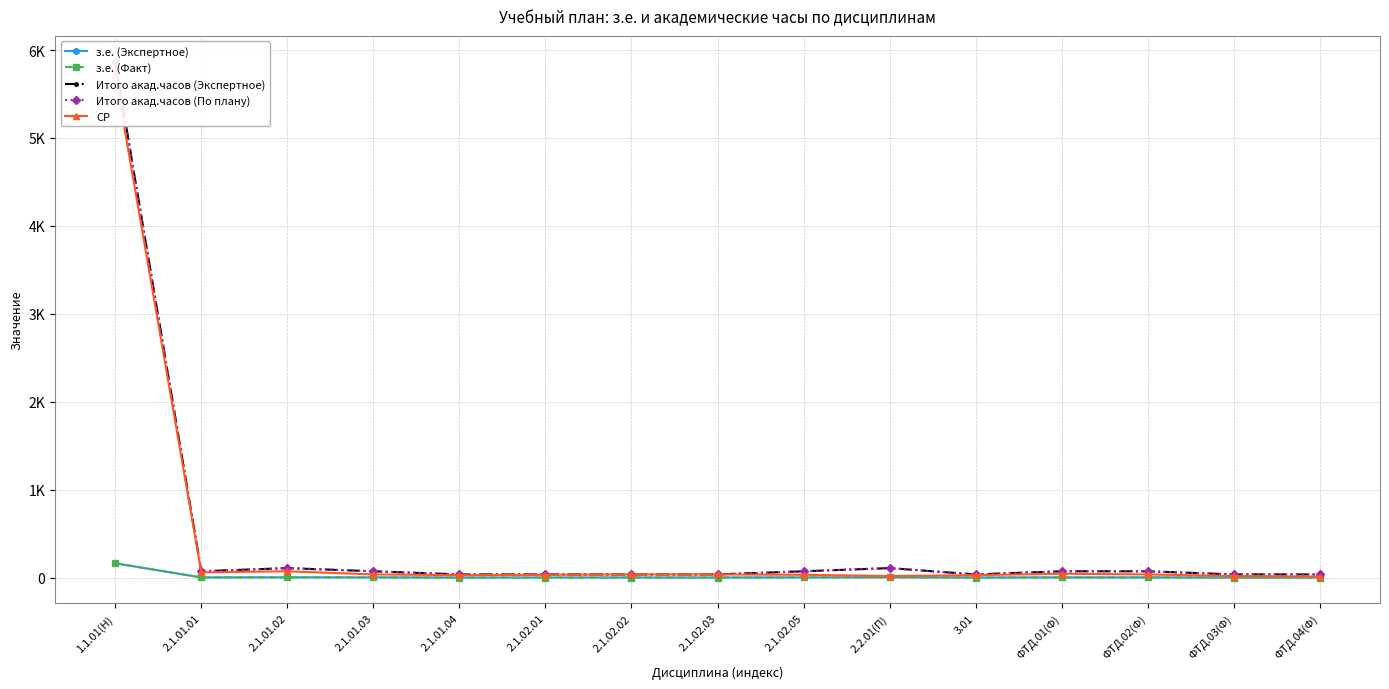

In Итого акад.часов (По плану), how many points are higher than both neighbors (excluding endpoints)?

2